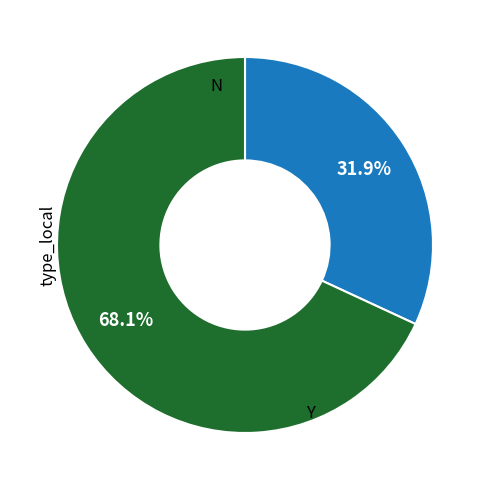

How many segments does this pie chart have?

2